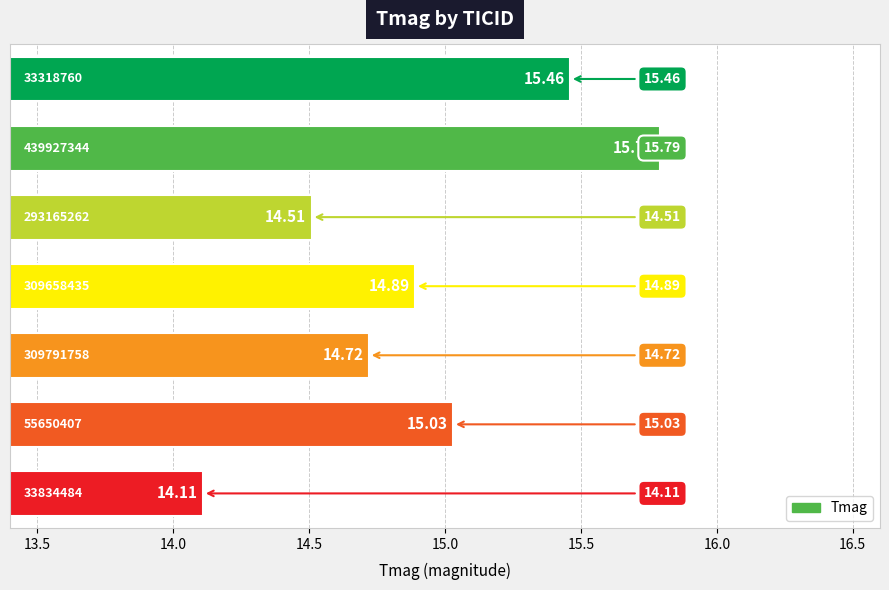

What is the average value?

14.9